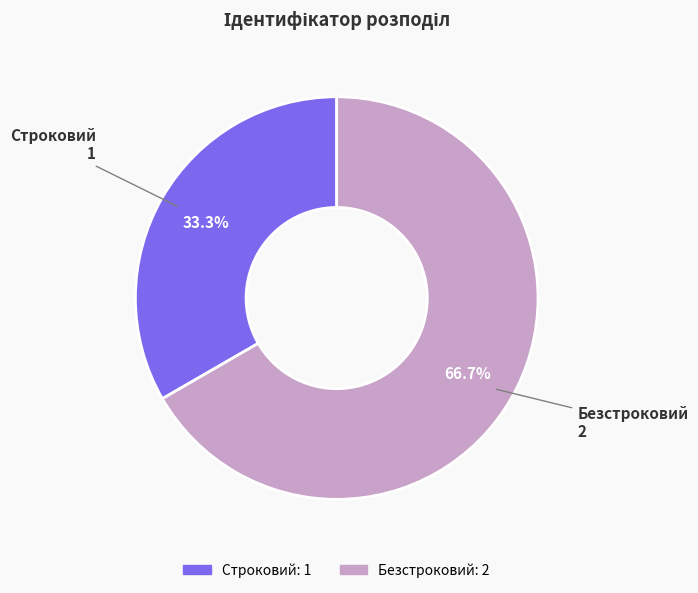

True or false: Строковий accounts for 23% of the total.

False